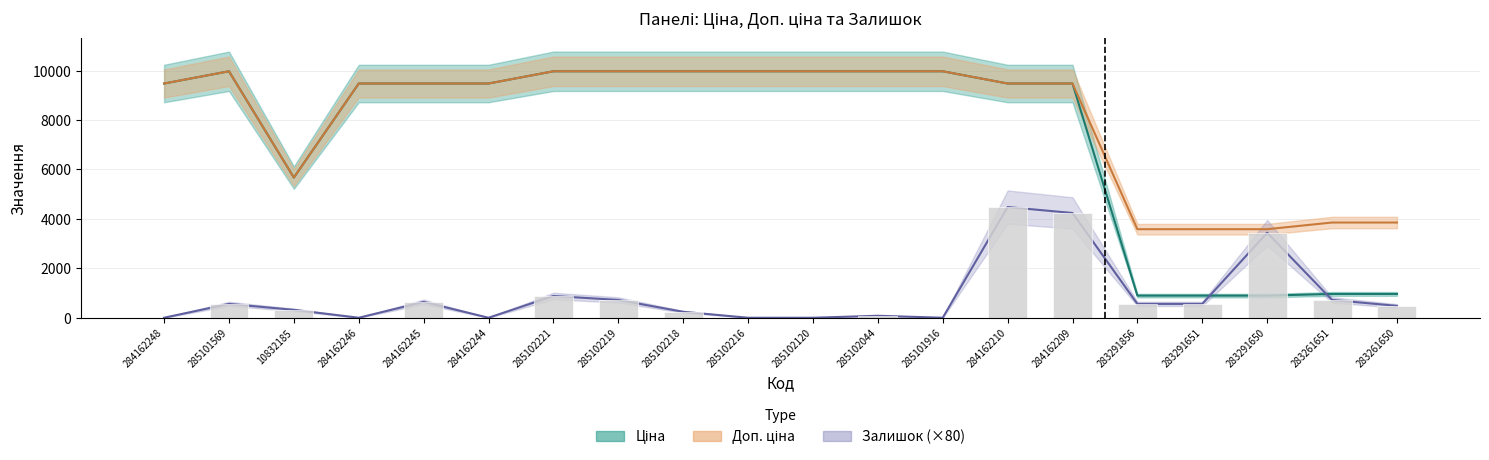

Which series changed the most between 284162244 and 285101916?

Ціна